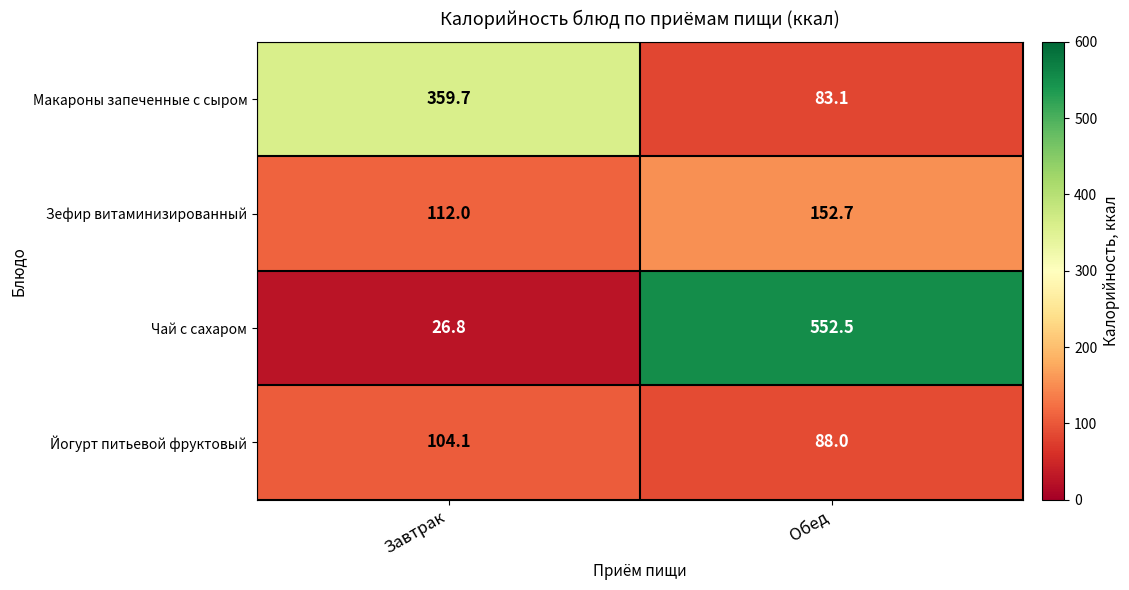

Reading right to left, list all the values displayed in this chart.

Макароны запеченные с сыром: Обед=83.1	Завтрак=359.7
Зефир витаминизированный: Обед=152.7	Завтрак=112.0
Чай с сахаром: Обед=552.5	Завтрак=26.8
Йогурт питьевой фруктовый: Обед=88.0	Завтрак=104.1